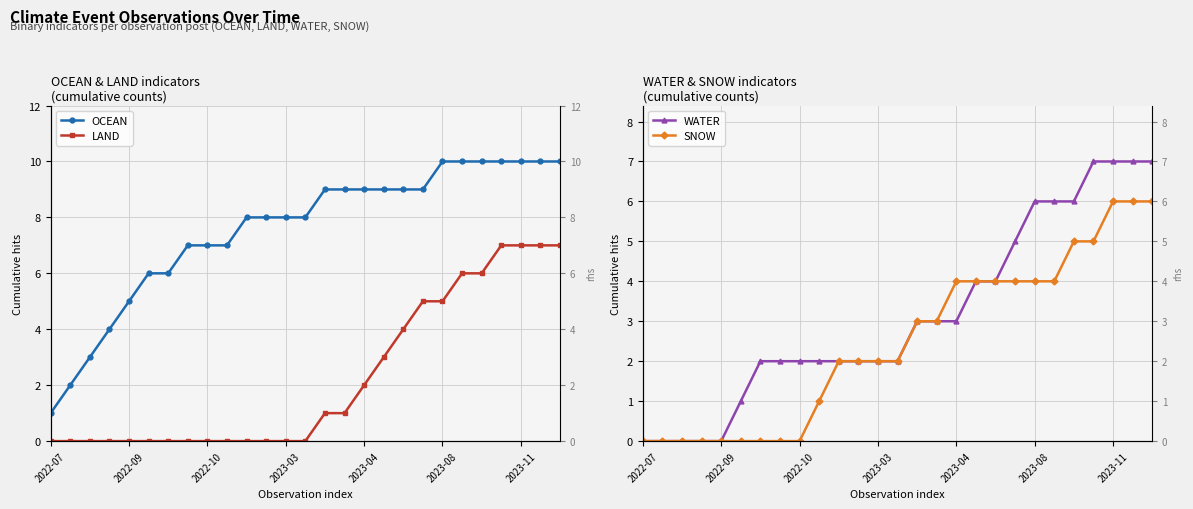

At which category does the chart reach its peak across all series?

2023-08